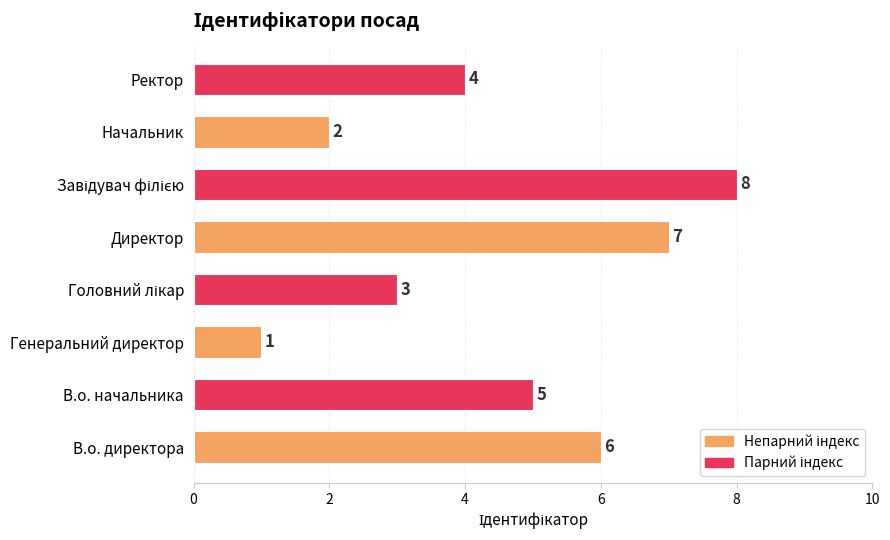

What is the minimum value shown in the chart?

1